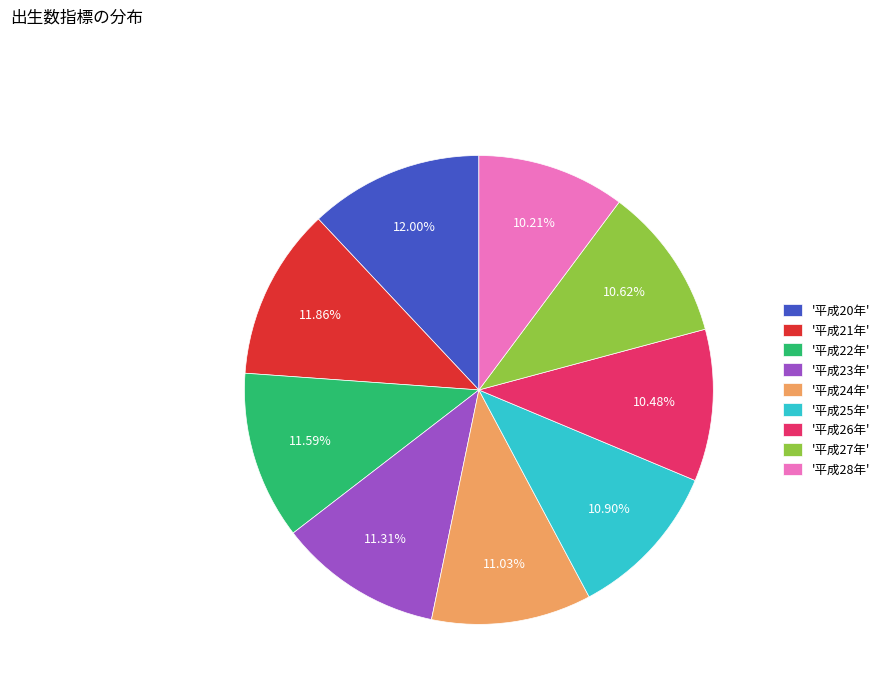

Is there a majority slice in this chart?

No